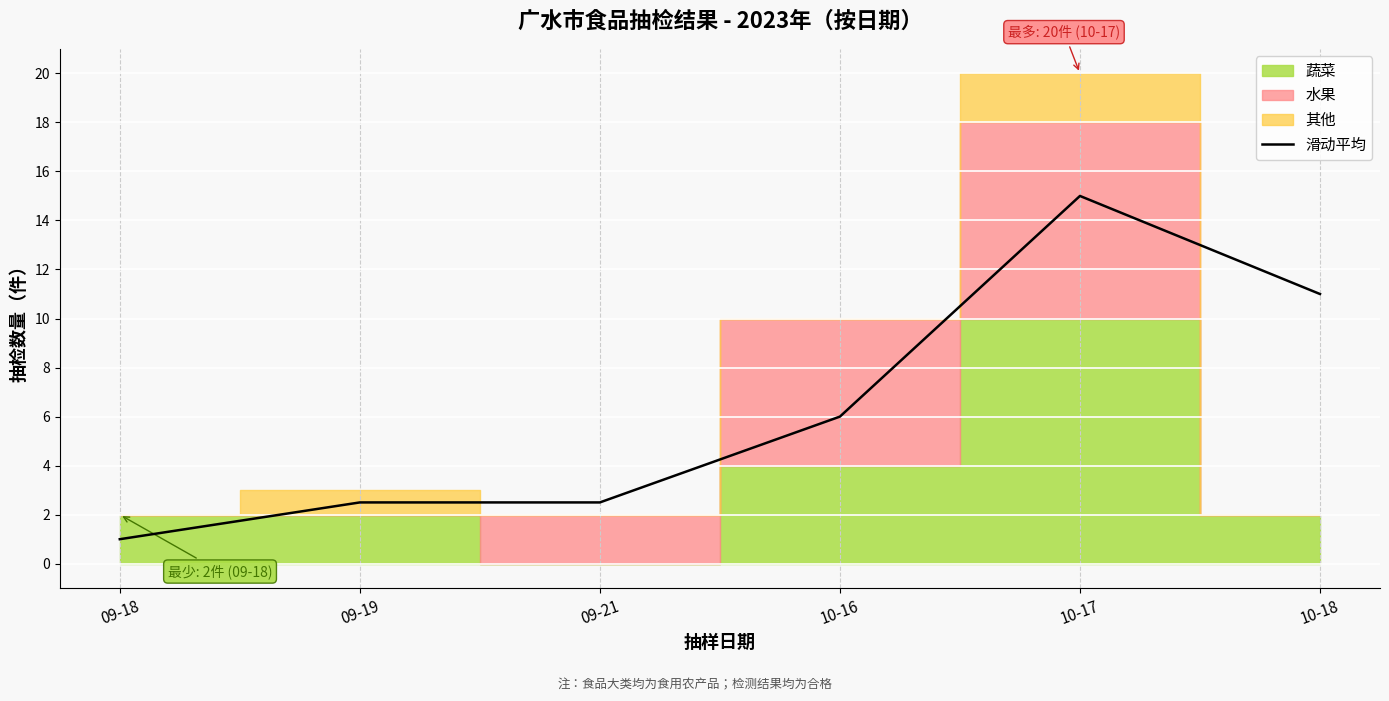

How many values exceed 6?

2